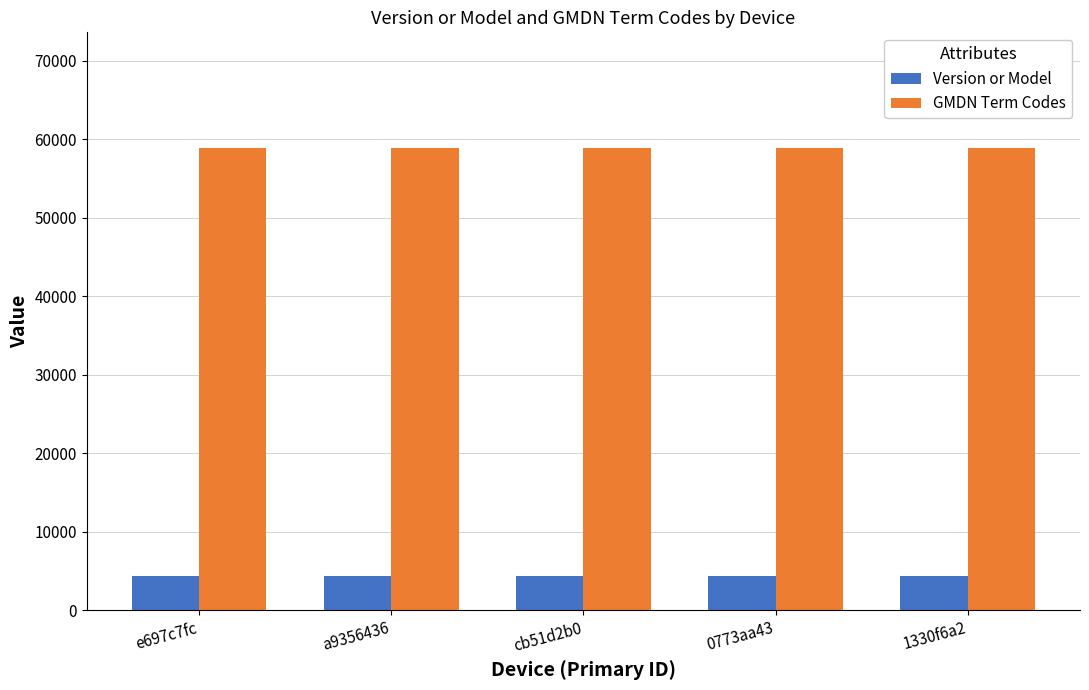

What is the minimum value shown in the chart?

4344